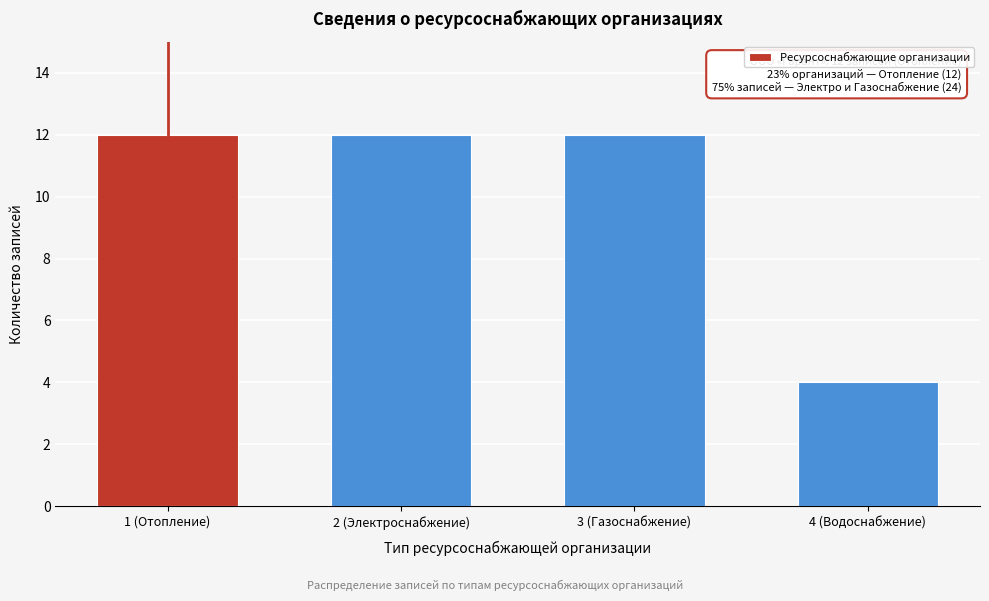

Reading left to right, what are all the values shown in this chart?

1 (Отопление)=12	2 (Электроснабжение)=12	3 (Газоснабжение)=12	4 (Водоснабжение)=4